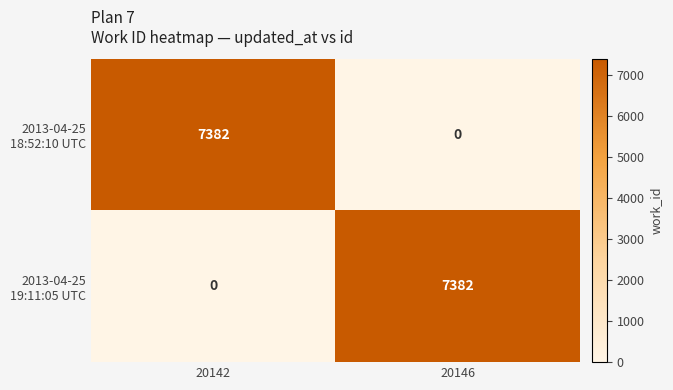

What is the spread (max minus min) of values at 20142?

7382